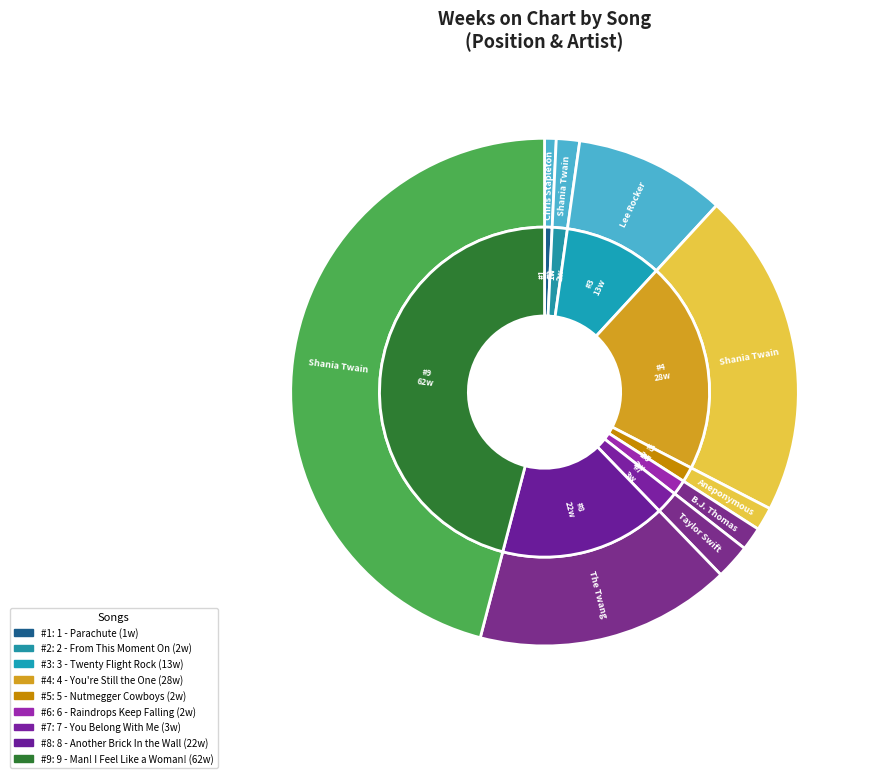

What percentage is the 1 - Parachute slice, to the nearest percent?

1%